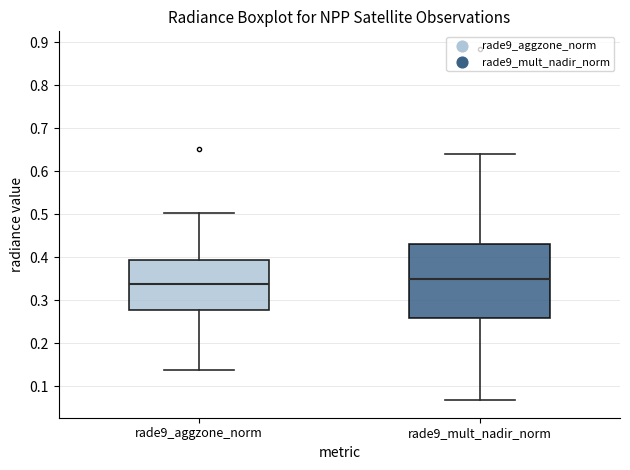

Reading left to right, read every box against the y-axis: the position of its median line, the range the box covers, and the ends of its whiskers. The values are not printed on the chart, so give them approximately, as read against the axis.

rade9_aggzone_norm: median 0.34, box 0.28 to 0.39, whiskers 0.14 to 0.50
rade9_mult_nadir_norm: median 0.35, box 0.26 to 0.43, whiskers 0.07 to 0.64